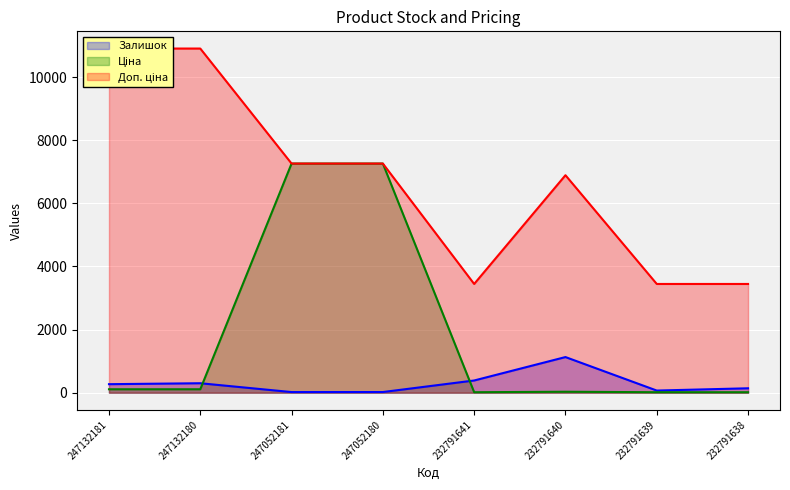

How many values in the Ціна series exceed 109?

4